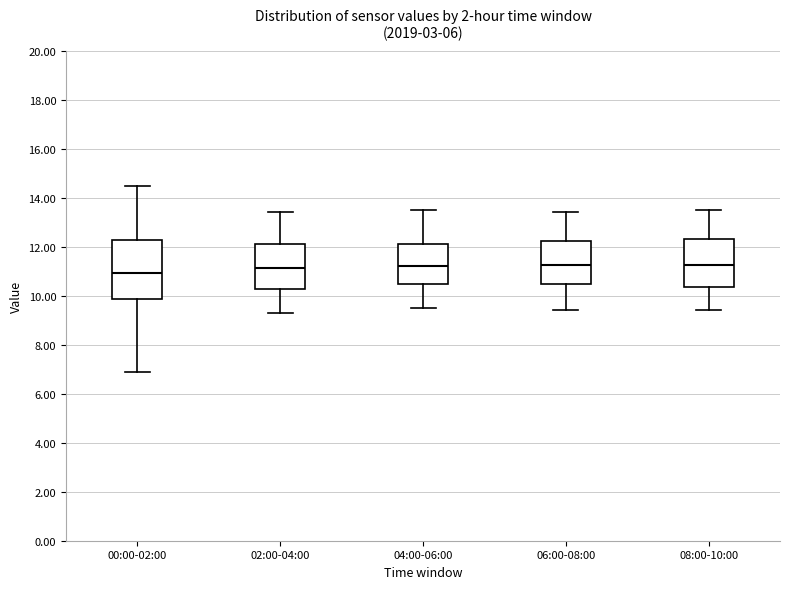

Comparing the boxes themselves (not the whiskers), which one is the tallest?

00:00-02:00